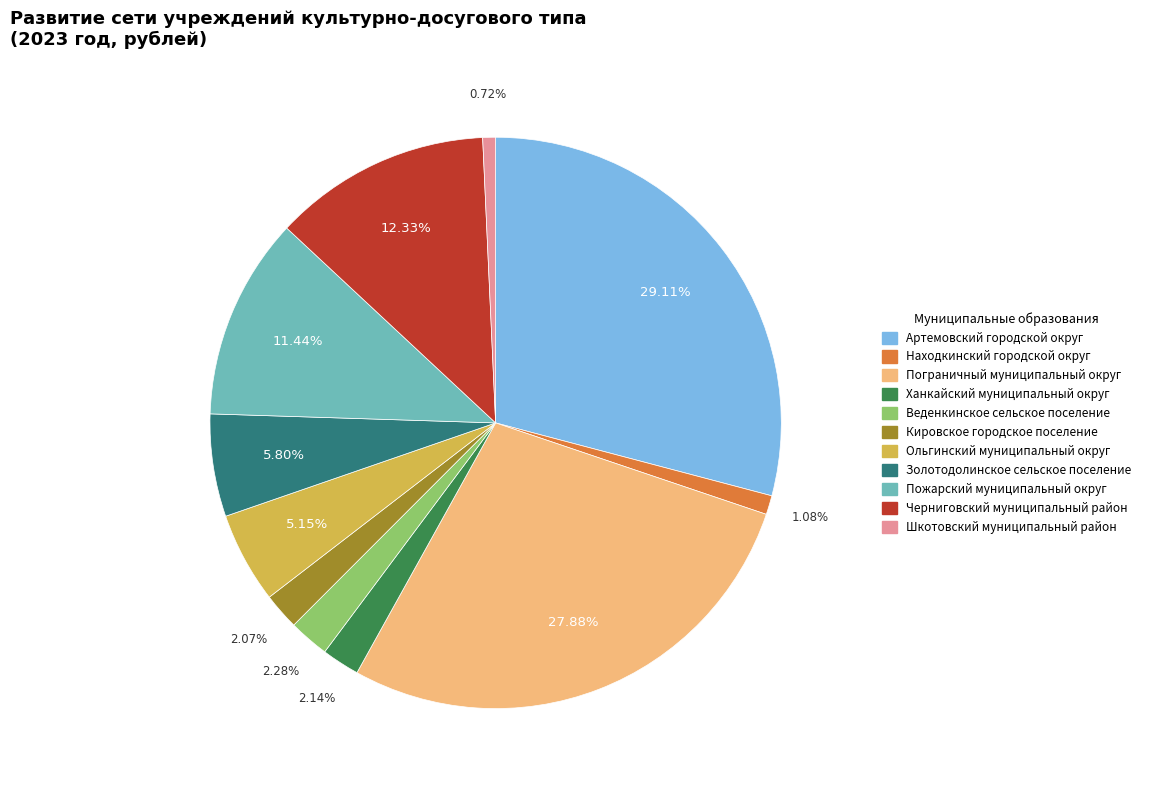

True or false: Пожарский муниципальный округ accounts for 11% of the total.

True